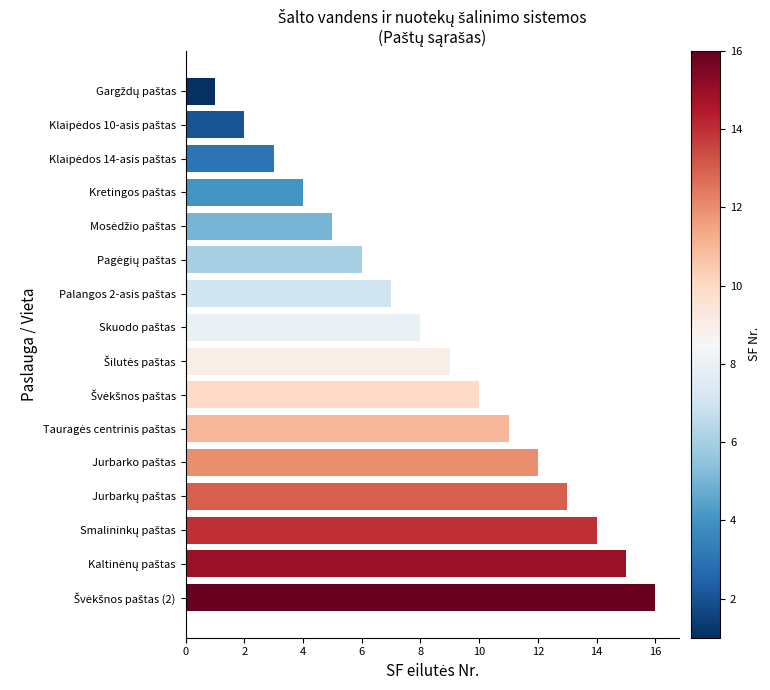

What is the difference between the maximum and minimum values?

15